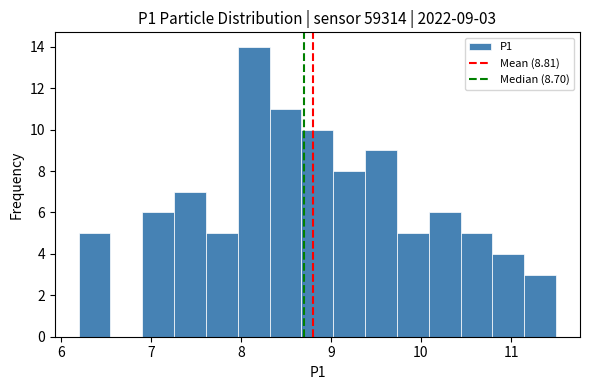

Around what value on the x-axis is the tallest bar? Give the approximate position of its centre, as read against the axis.

8.1